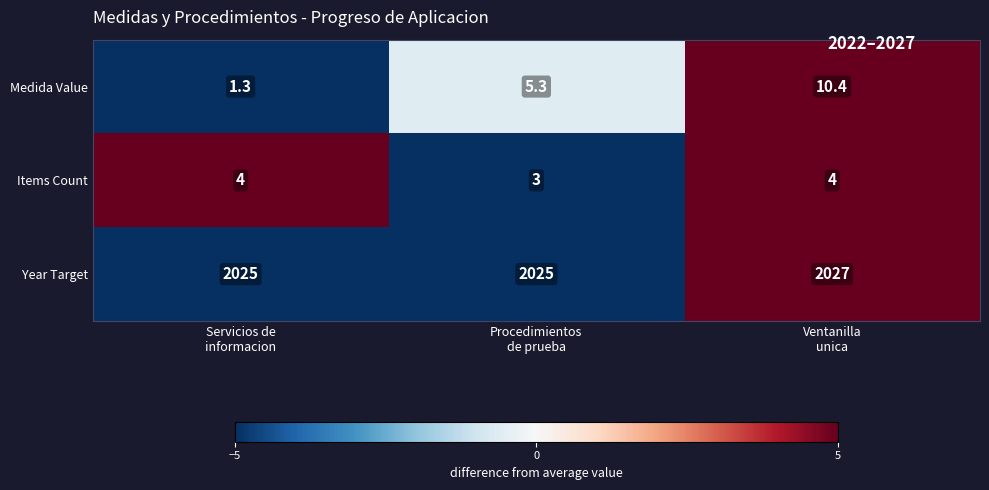

What is the average value of the Items Count series?

3.7